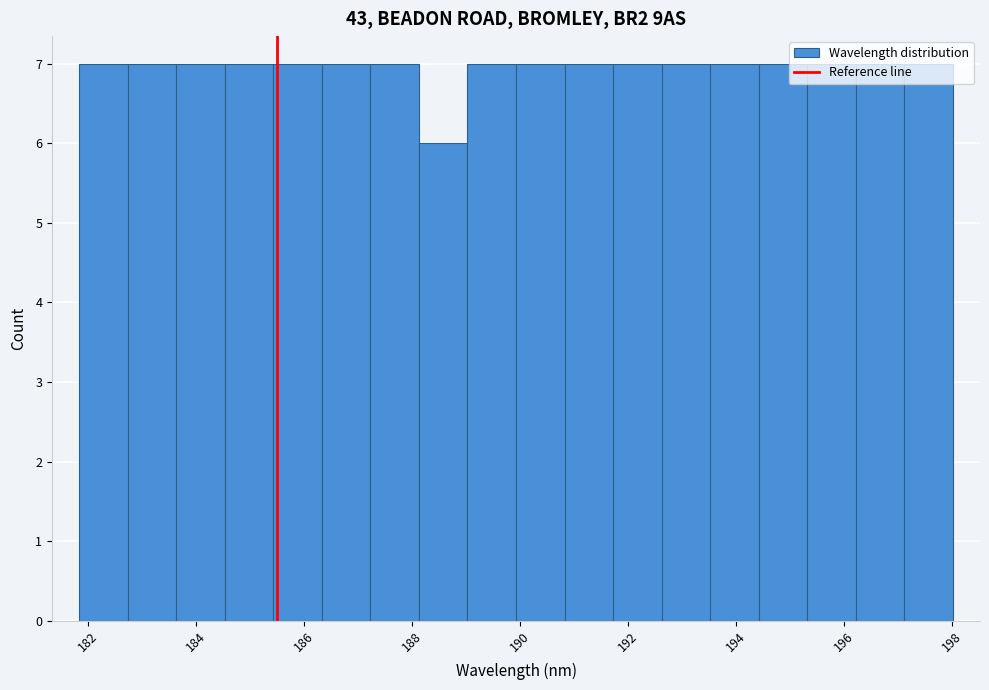

What is the height of the bar covering 195.4 to 196.2 on the x-axis? Neither the bar edges nor the heights are printed on the chart, so give them approximately, as read against the axes.

7